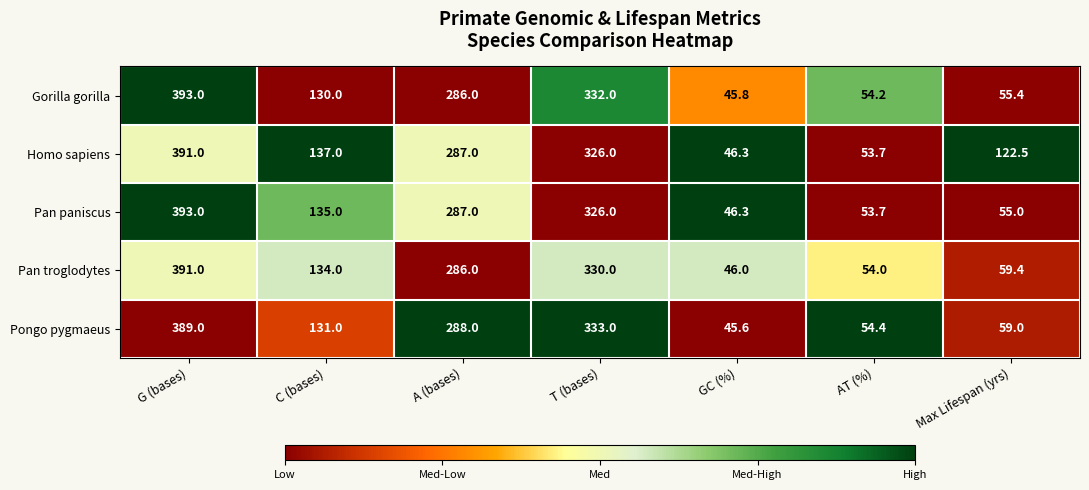

Between G (bases) and A (bases), which series saw the biggest shift?

Gorilla gorilla